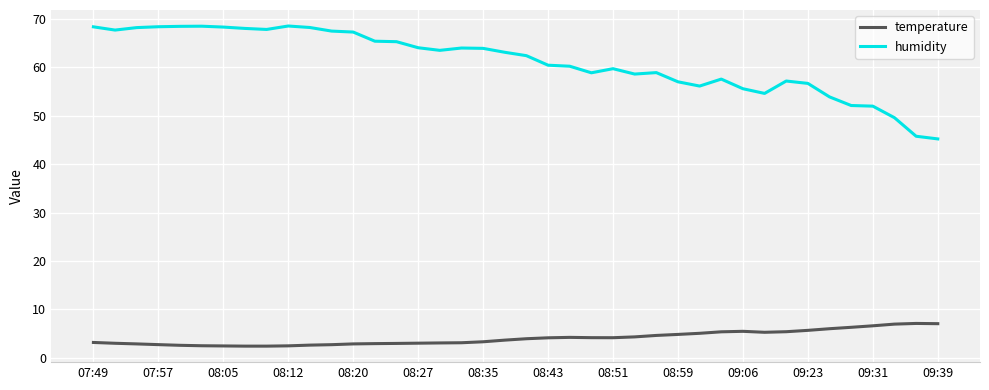

What is the average value of the humidity series?

61.2